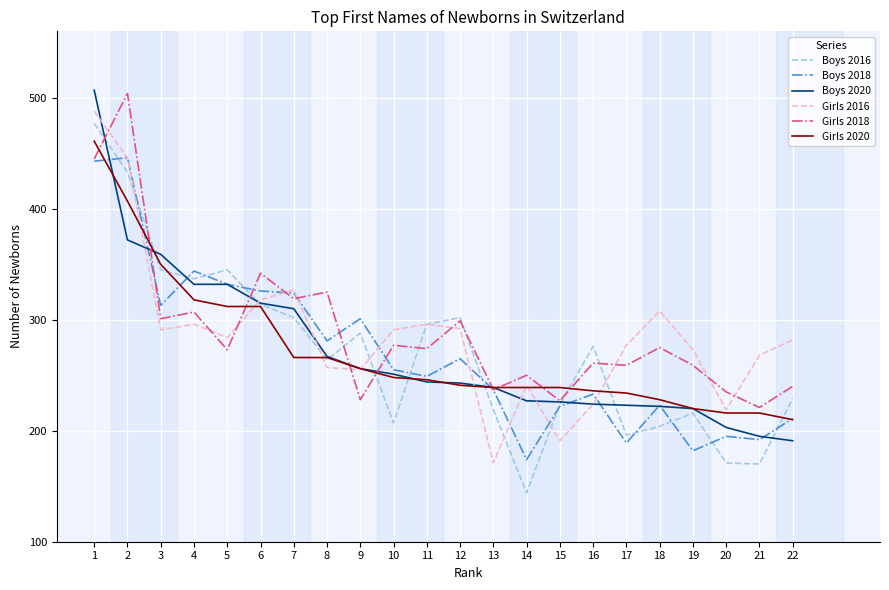

At which label does Boys 2016 reach its minimum?

14